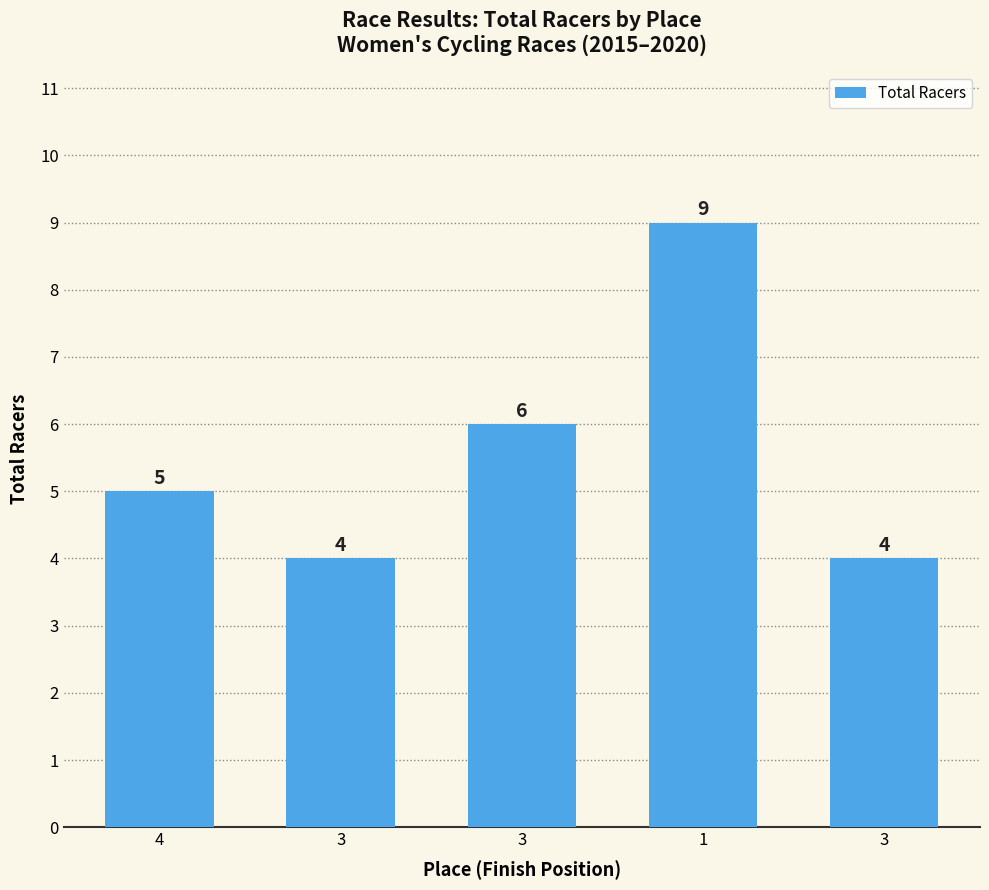

Are the bars horizontal?

No